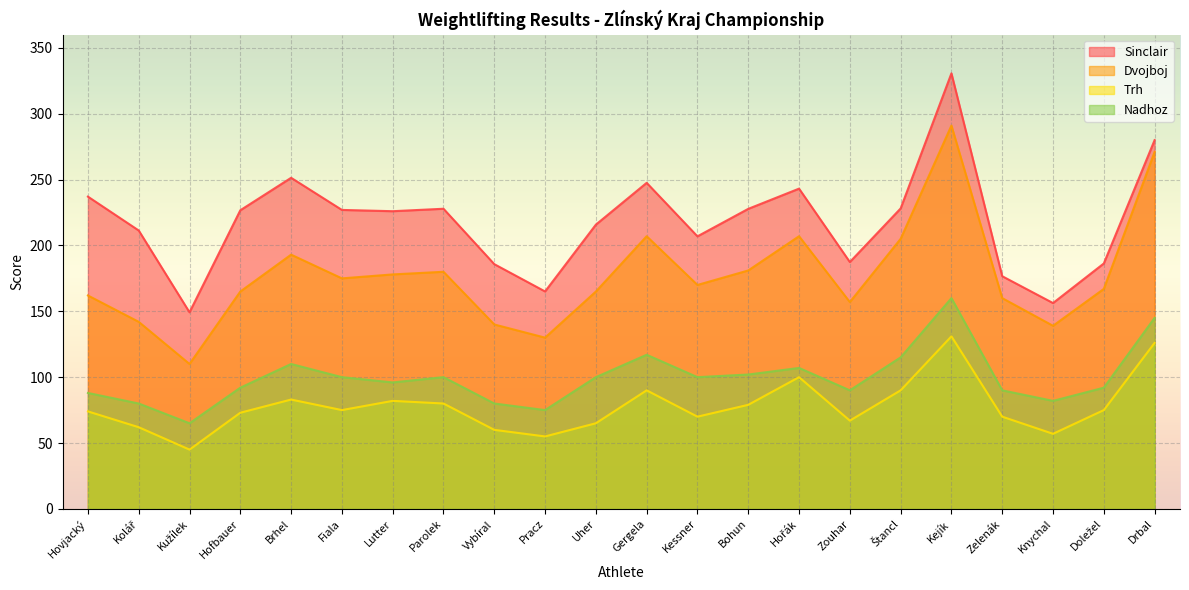

How many lines are shown in the chart?

4